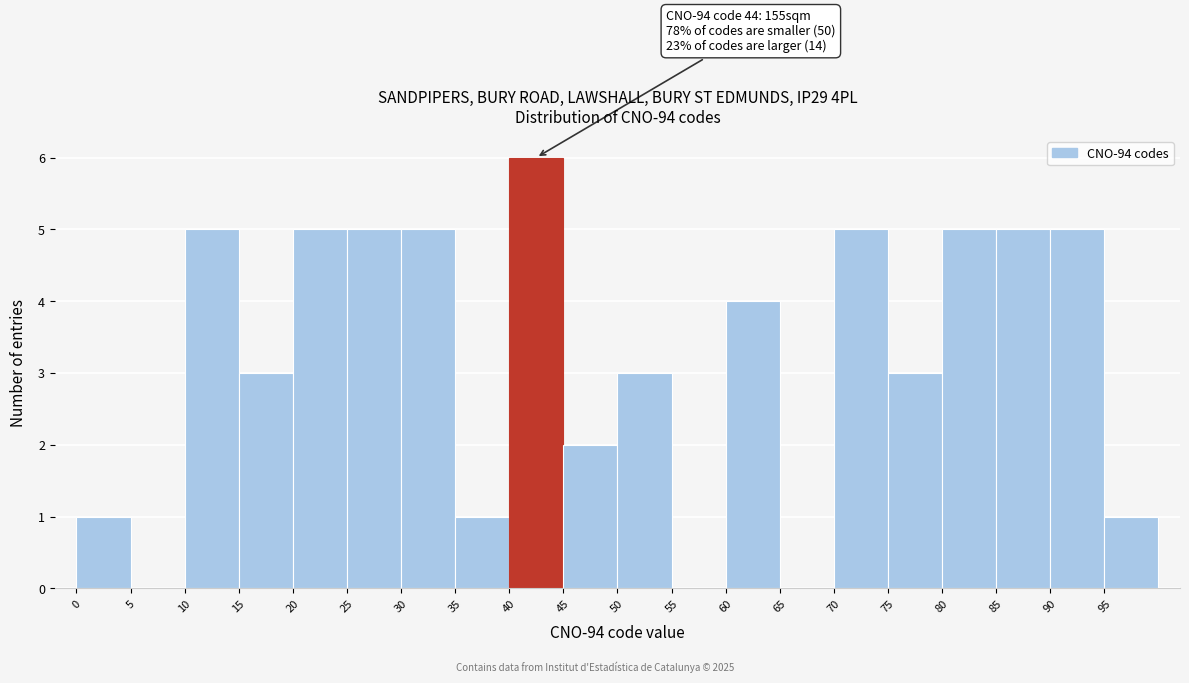

Which range on the x-axis has the tallest bar?

40 to 45